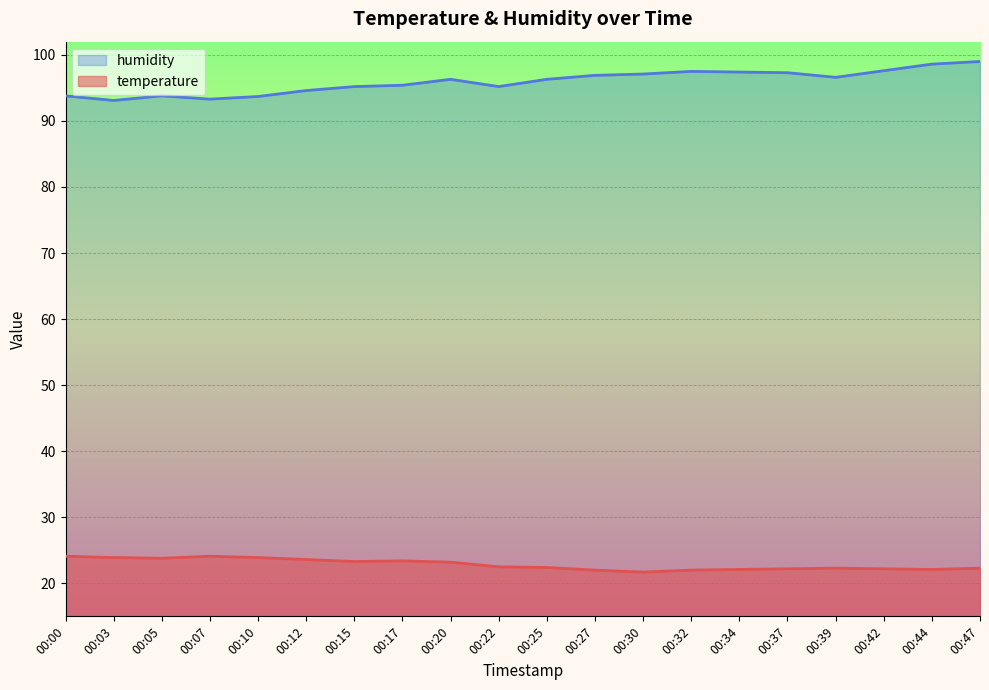

True or false: temperature has more than 1 points higher than both neighbors.

True